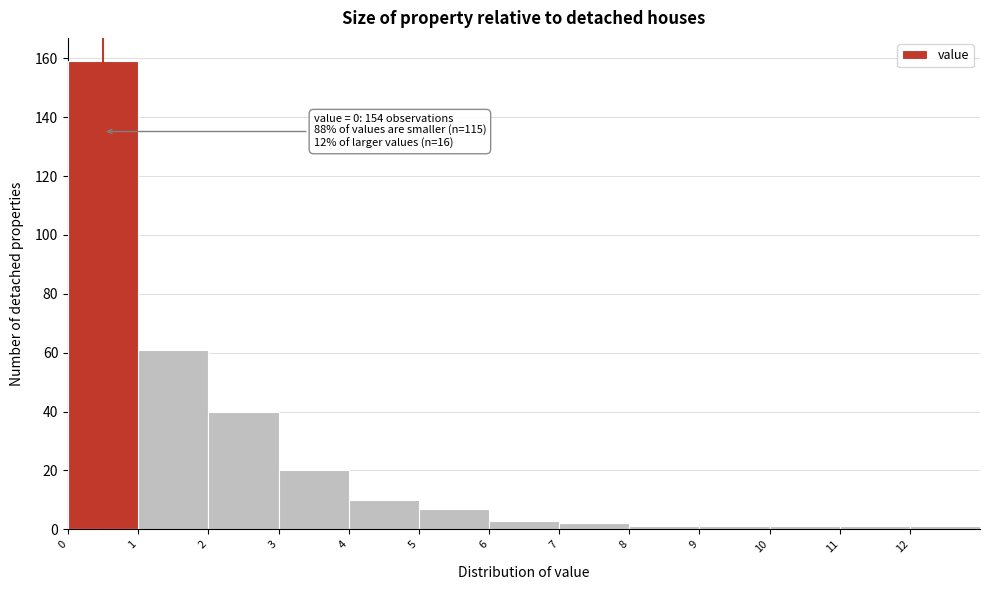

Over which range of the x-axis is the bar tallest?

0 to 1